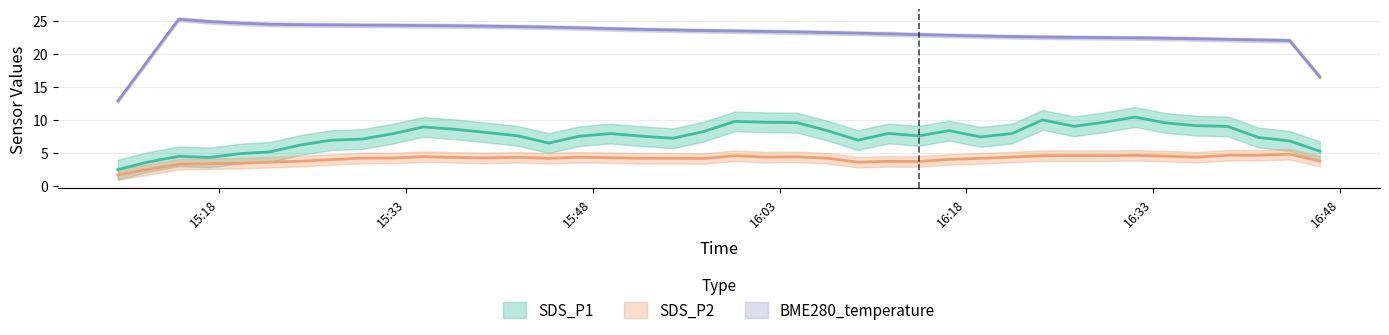

How many lines are shown in the chart?

3